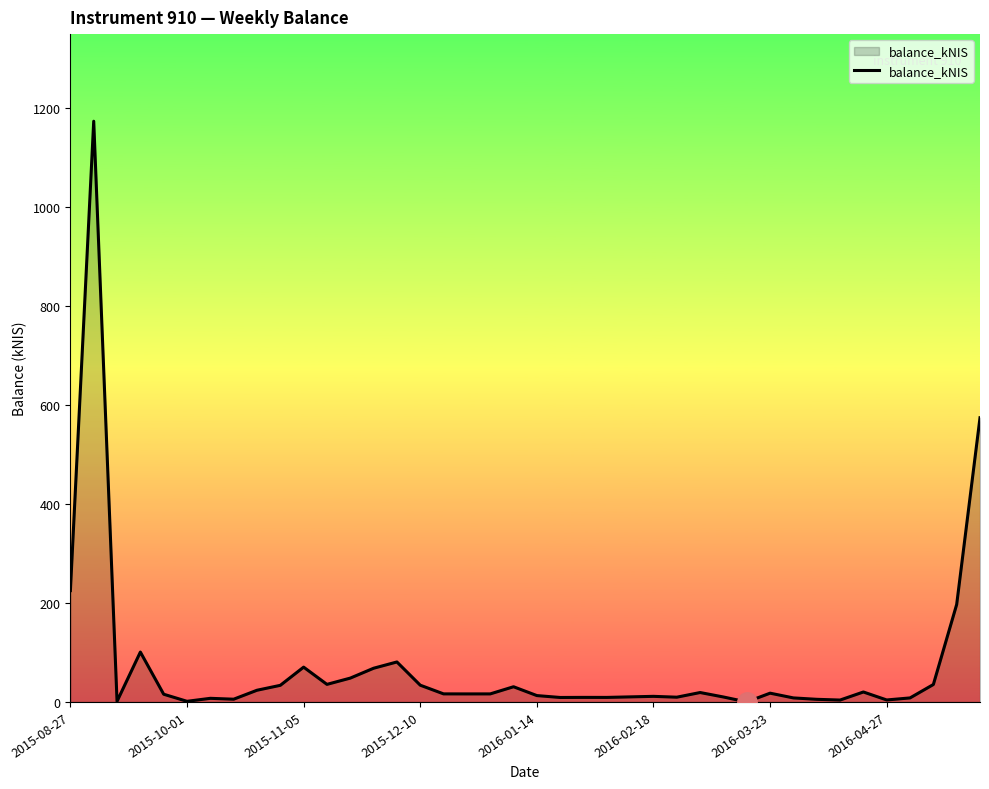

What is the greatest value displayed?

1173.5